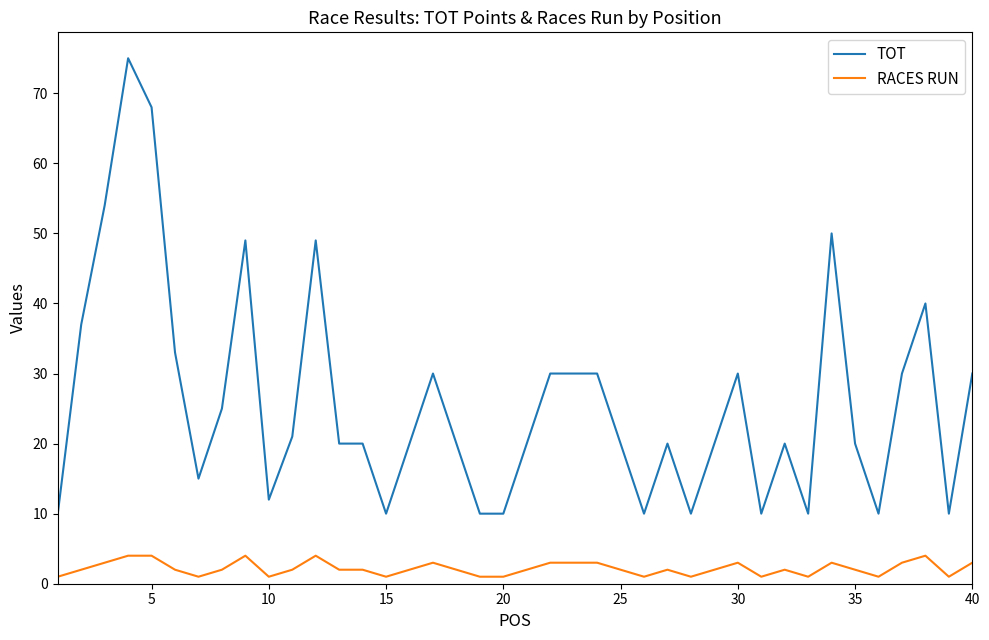

Does the chart display data point markers on the line(s)?

No